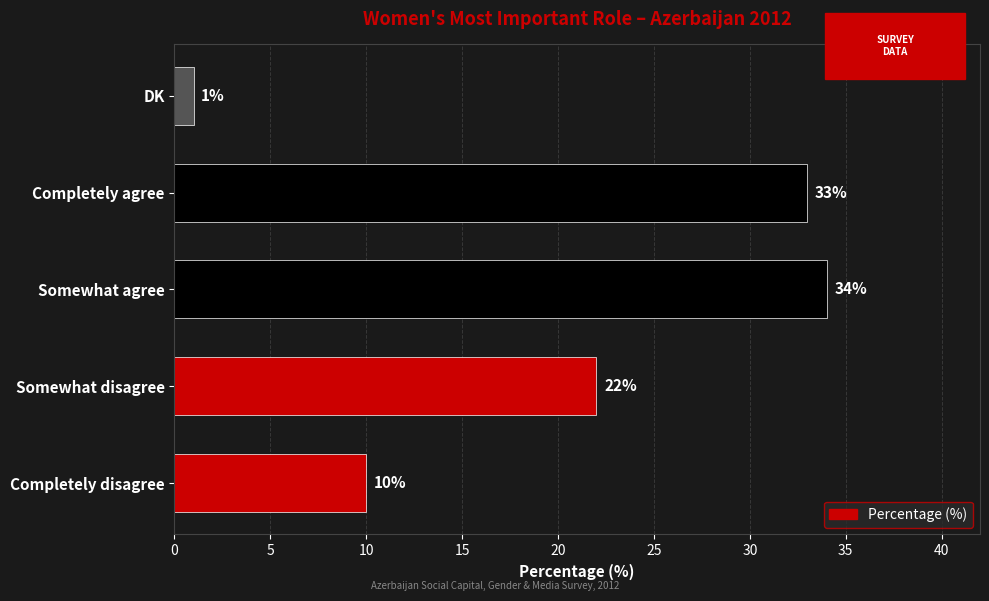

At which category does the chart reach its peak across all series?

Somewhat agree